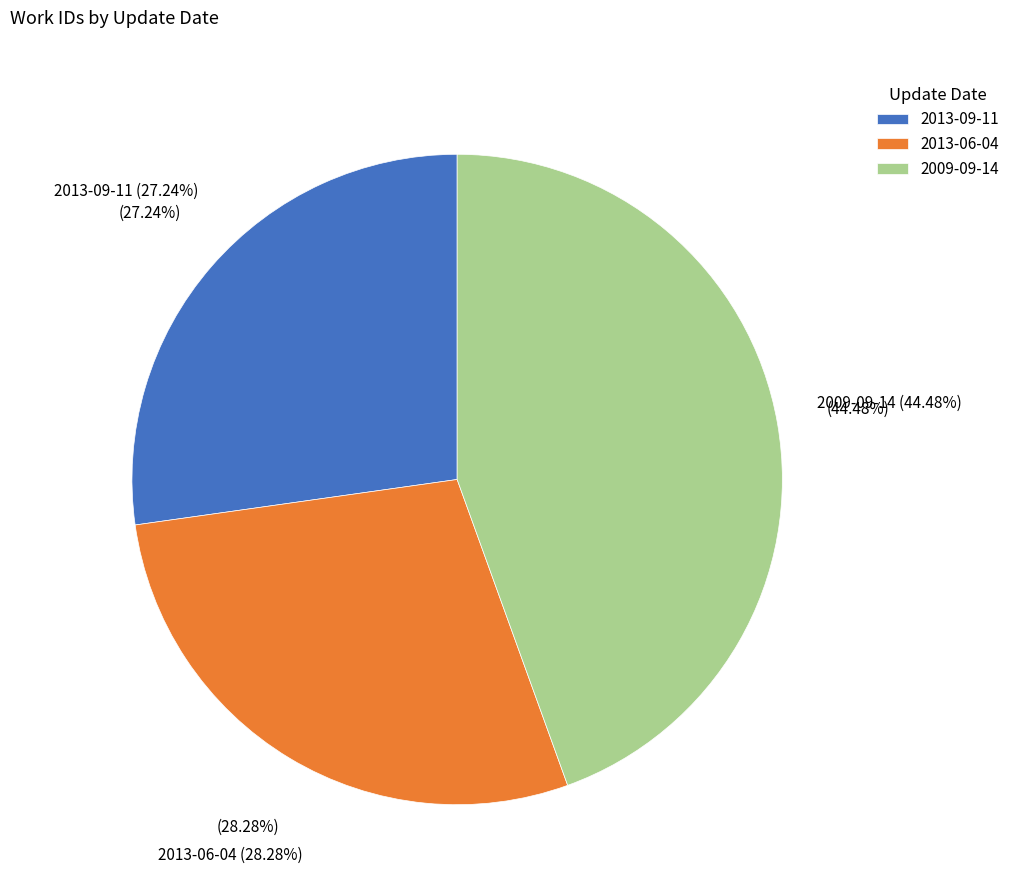

Rank the categories by value from lowest to highest.

2013-09-11, 2013-06-04, 2009-09-14